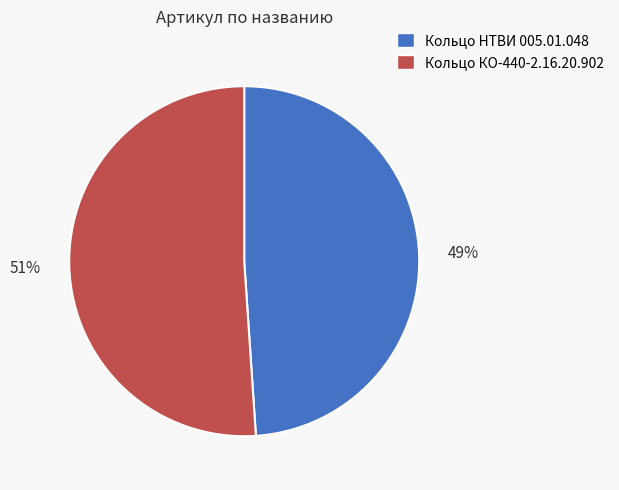

Rank the categories by value from lowest to highest.

Кольцо НТВИ 005.01.048, Кольцо КО-440-2.16.20.902